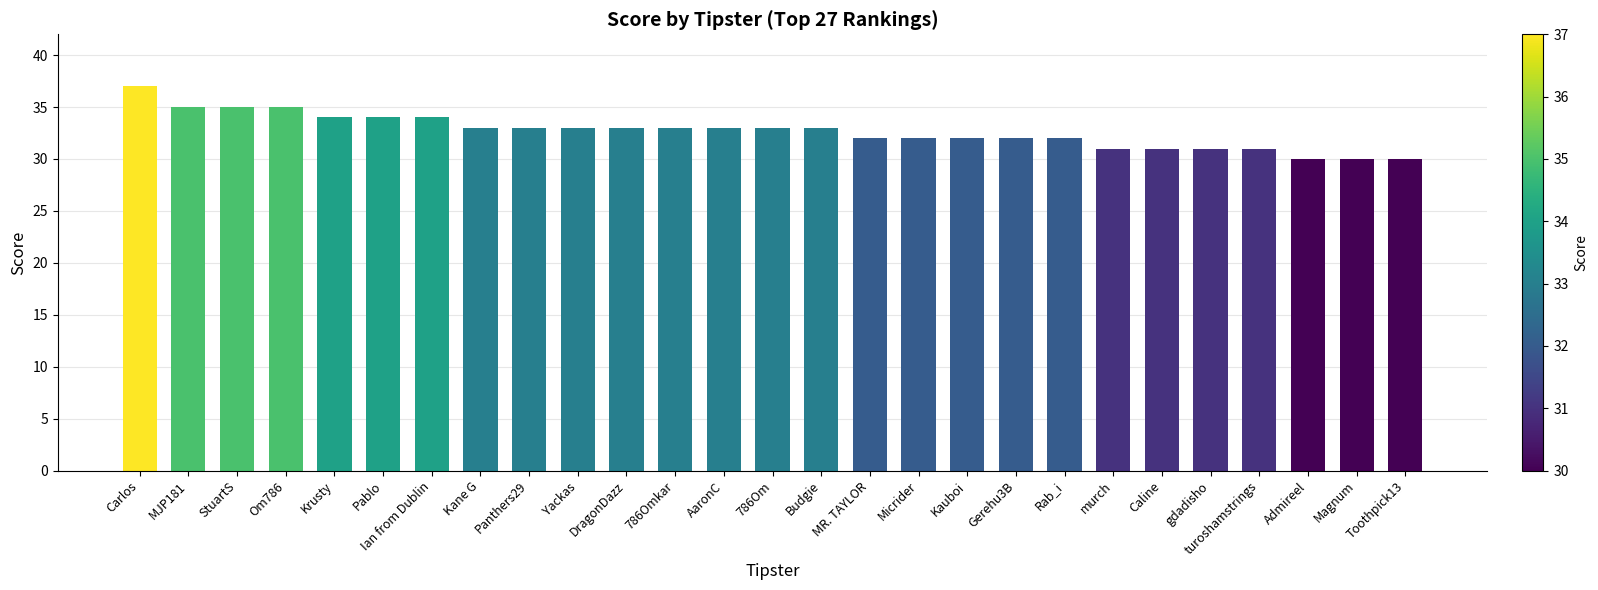

The value at Kane G is 18. True or false?

False